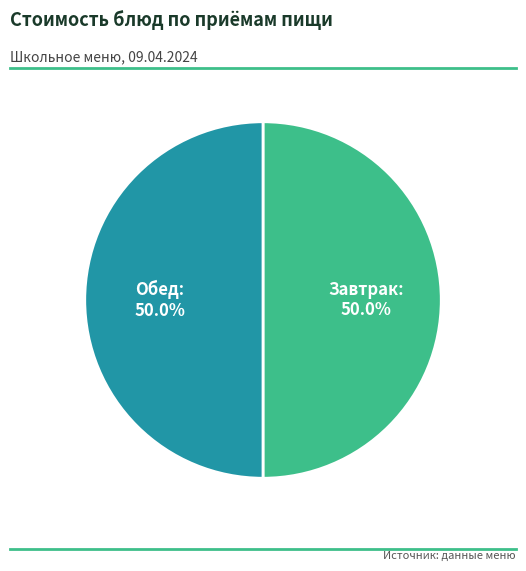

Approximately how many times larger is the value at Завтрак compared to Обед?

1.0